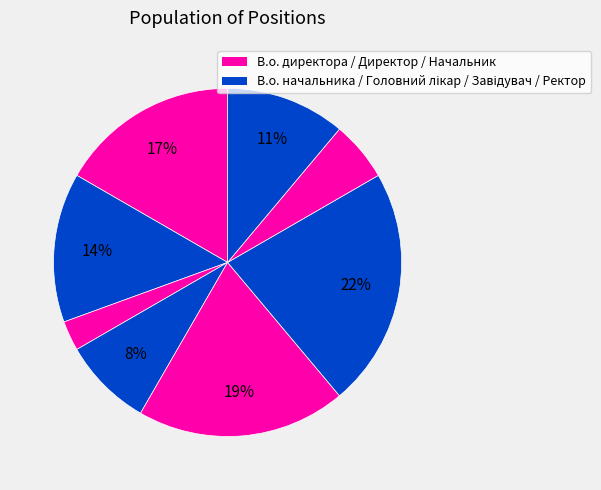

To the nearest percent, what is the average slice percentage?

12%